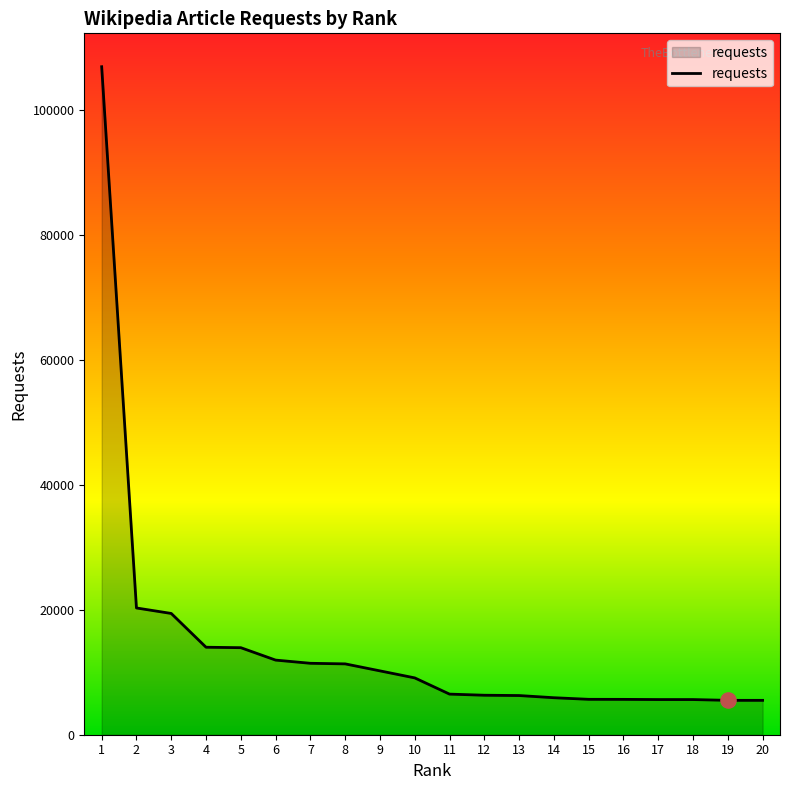

Approximately how many times larger is the value at 20 compared to 12?

0.9